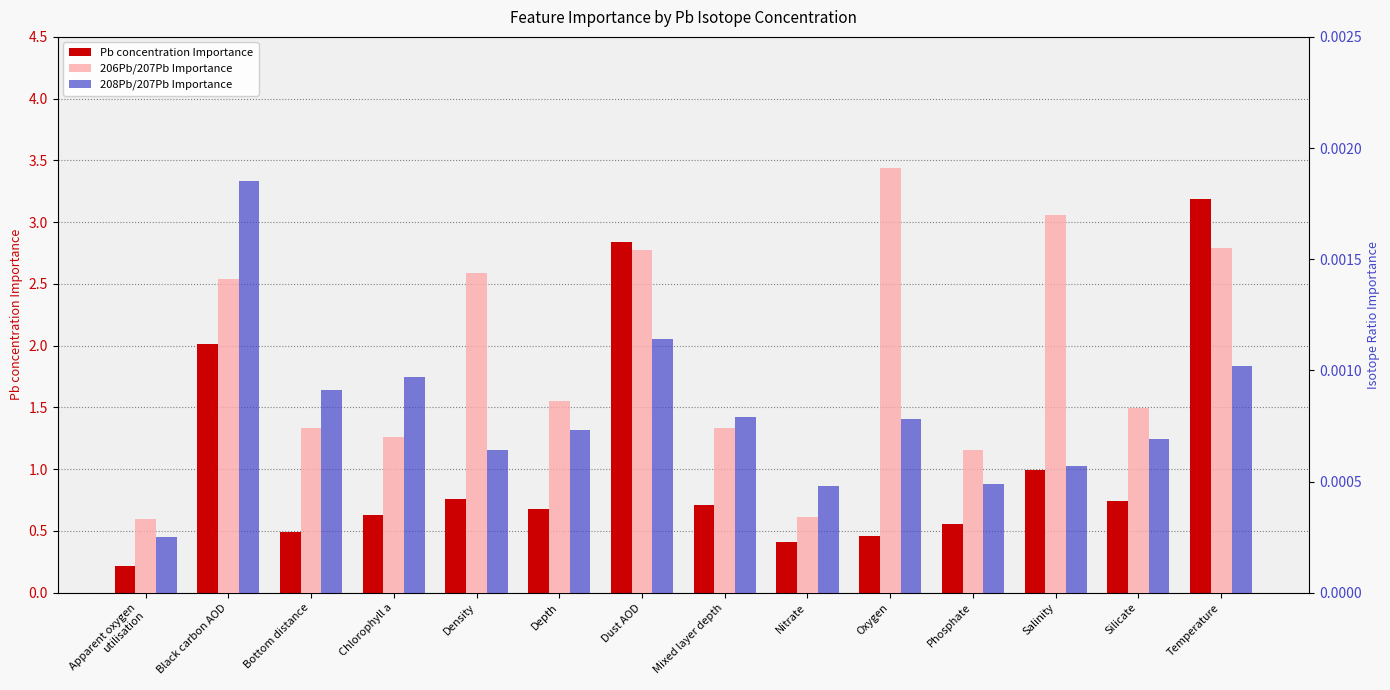

Which series changed the most between Black carbon AOD and Density?

Pb concentration Importance